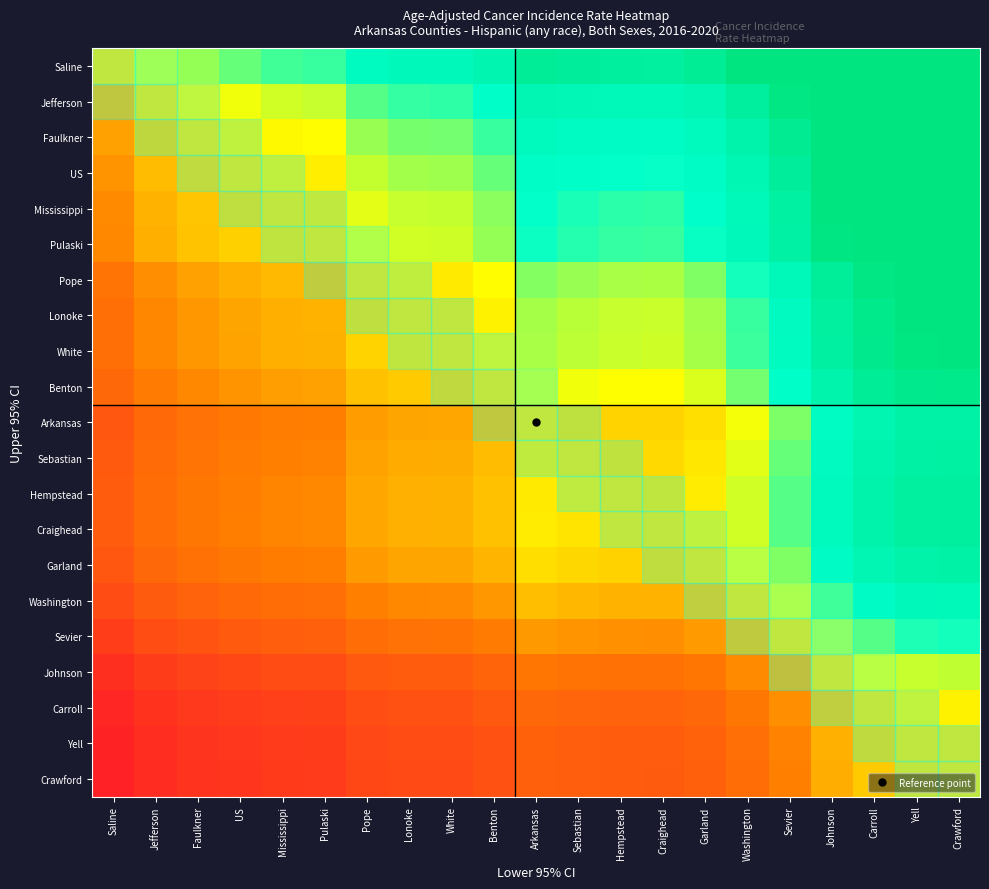

Which has a higher value, Carroll or Jefferson?

Carroll